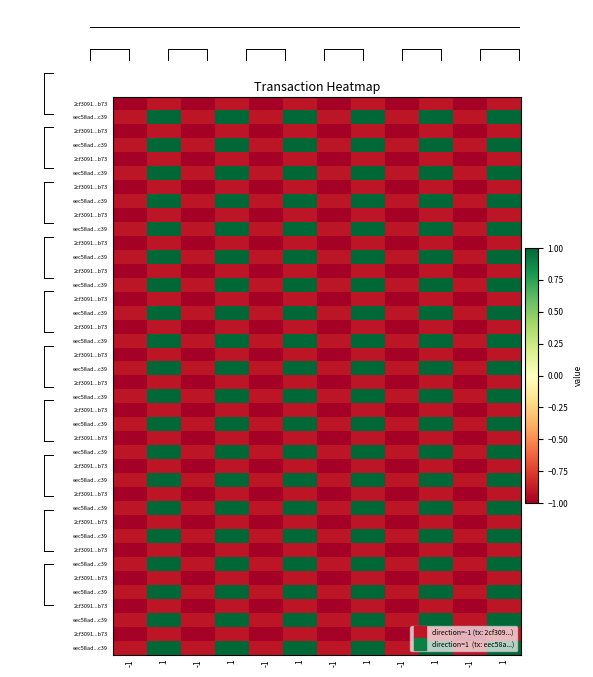

At how many categories does at least one series exceed 0?

6